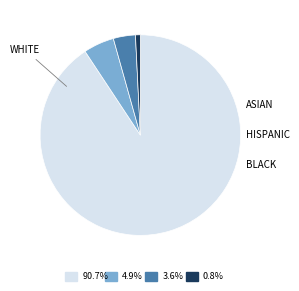

Is there a majority slice in this chart?

Yes